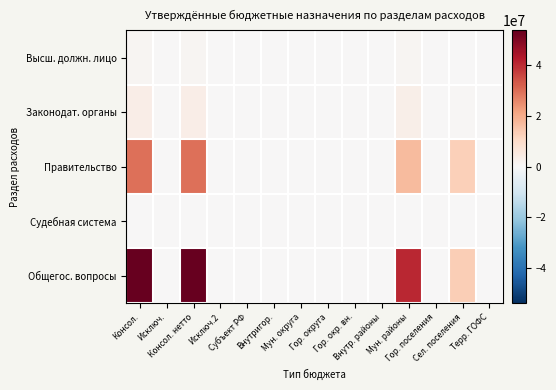

Which series has the largest range (max minus min)?

Общегос. вопросы